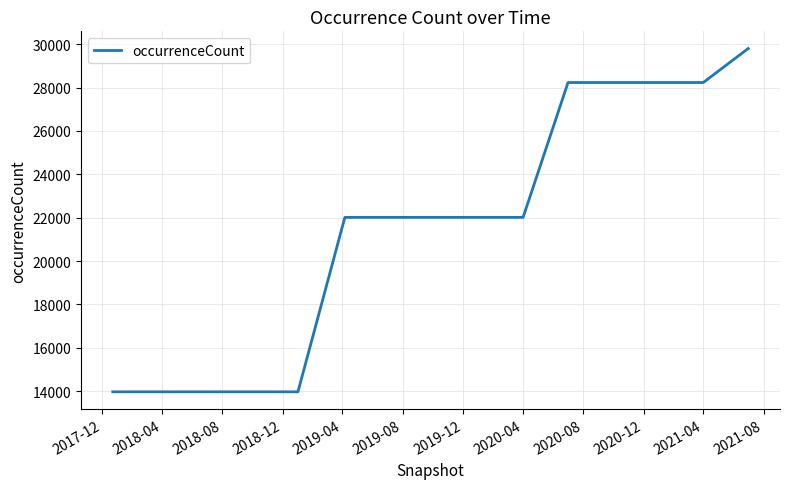

What is the smallest value displayed?

13976